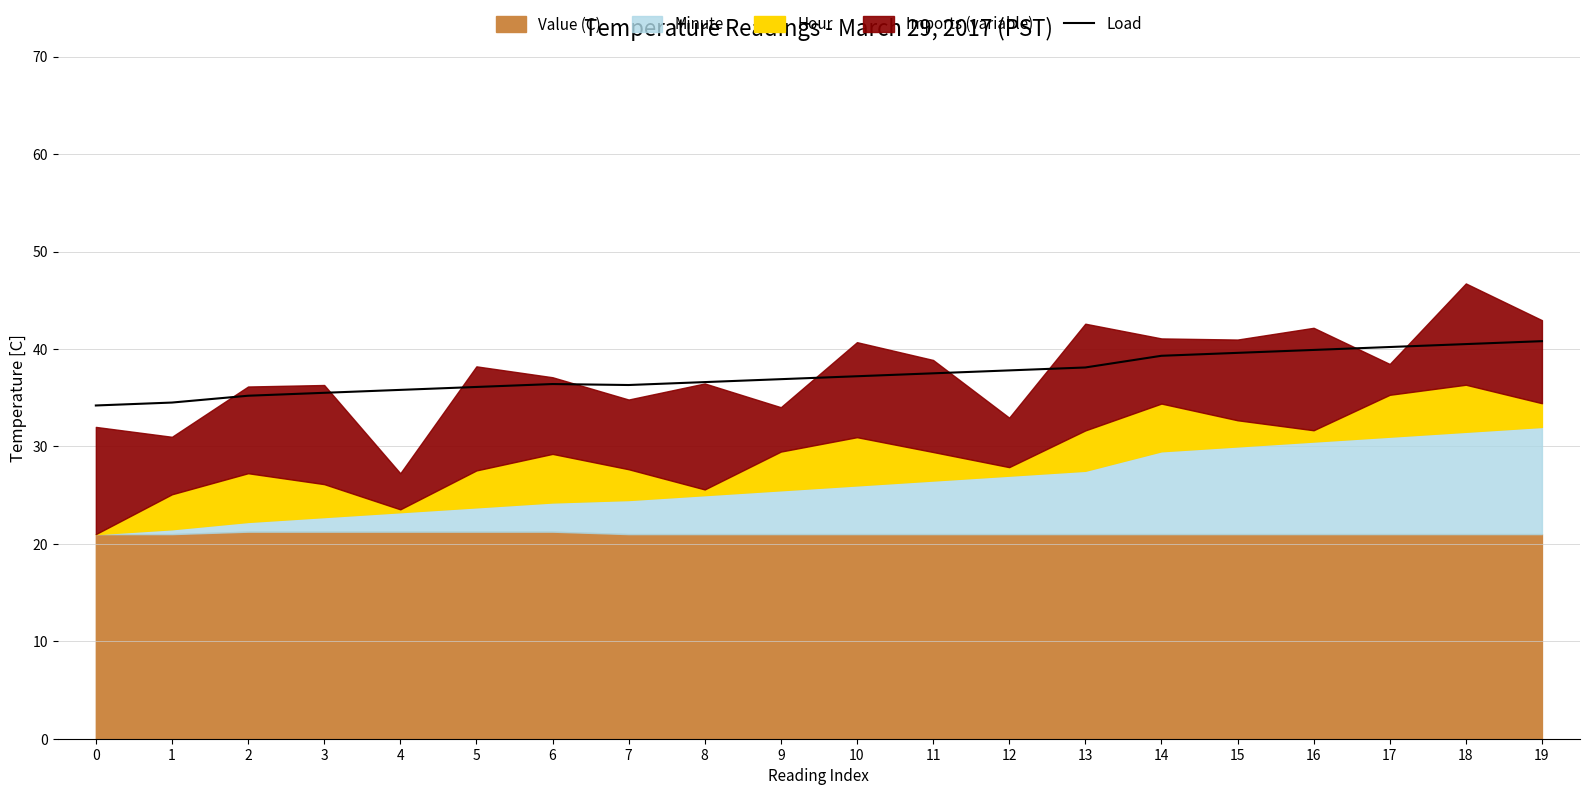

What is the lowest value of the Load series?

34.2